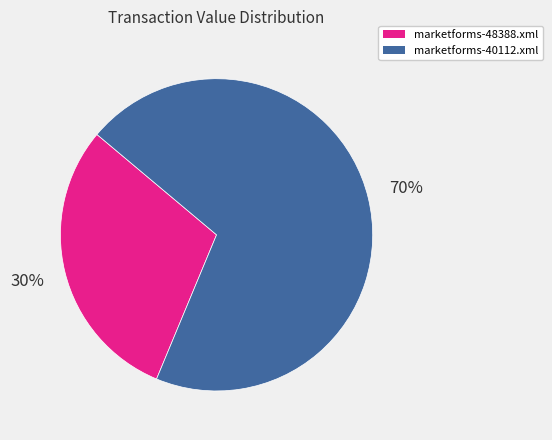

How many slices are in this pie chart?

2